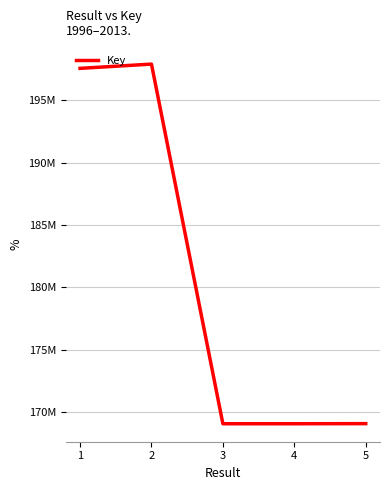

Does the chart have visible grid lines?

Yes